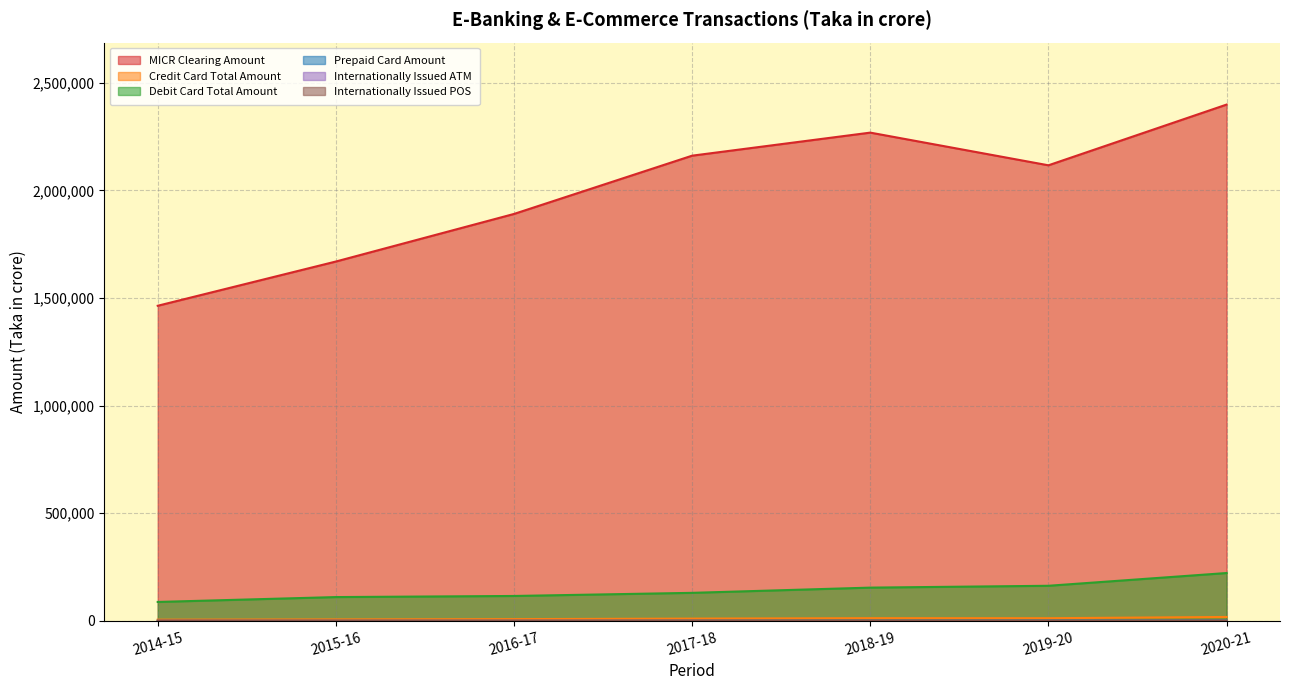

What is the difference between the maximum and minimum values in the Internationally Issued POS series?

367.2